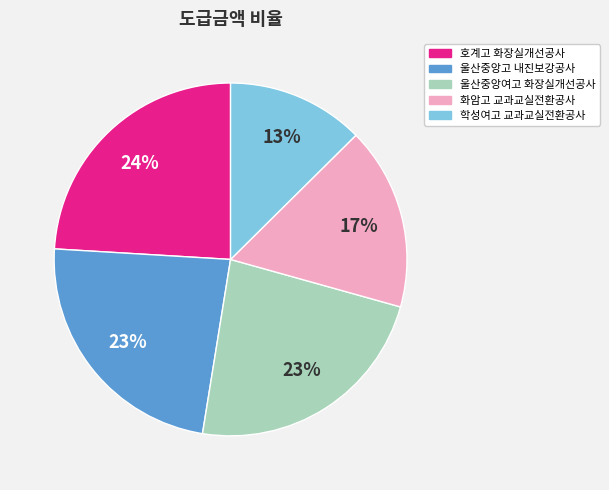

How many slices are in this pie chart?

5